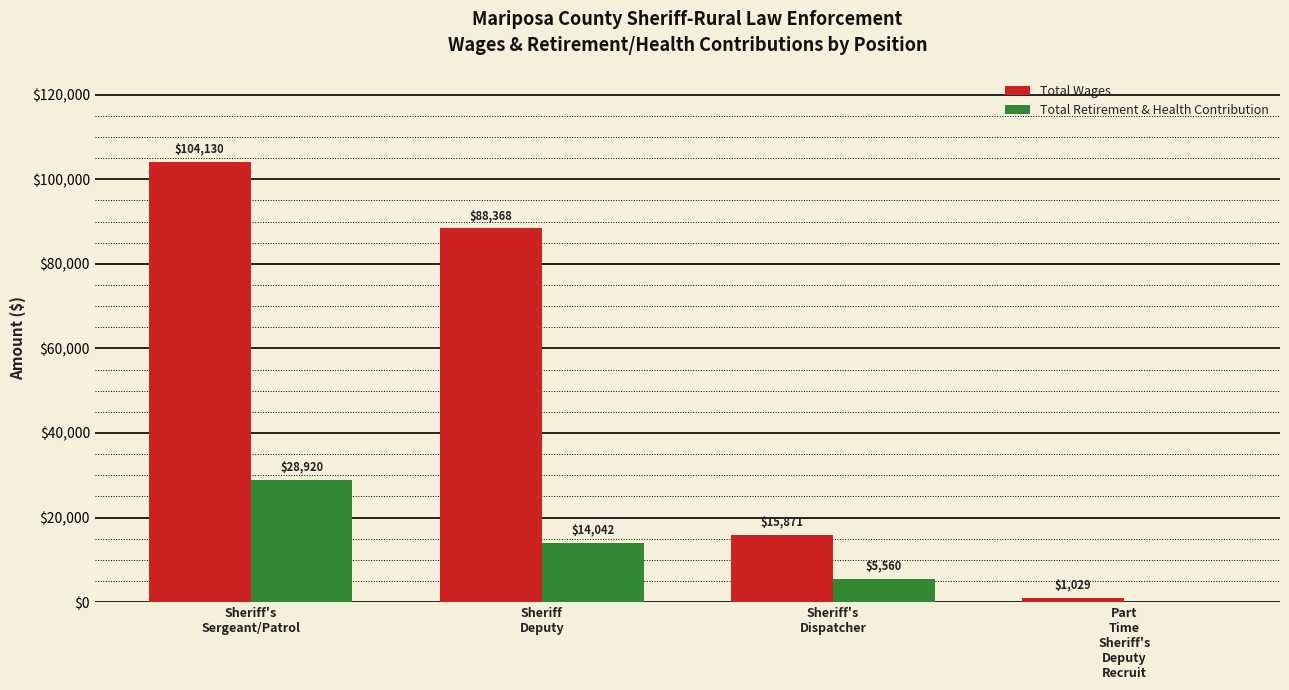

Which series has the widest spread of values?

Total Wages